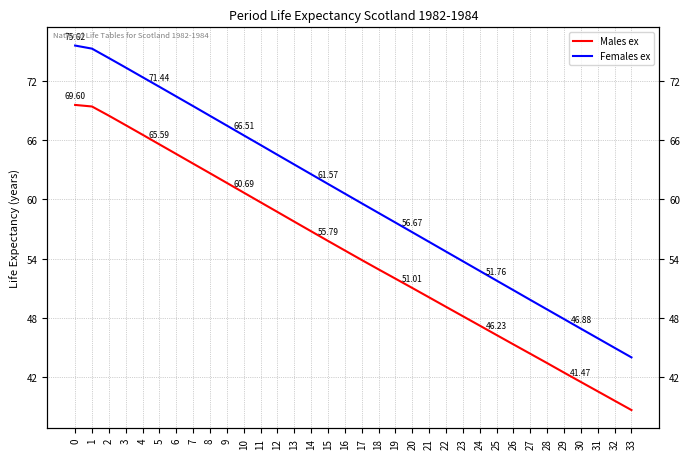

What is the greatest value displayed?

75.6